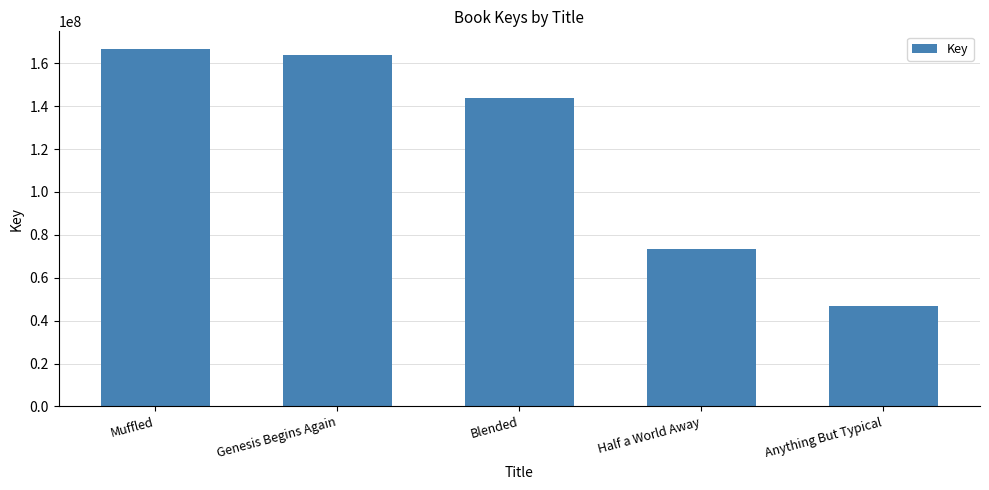

Reading left to right, list all the values displayed in this chart.

166539480	163628046	143940063	73357547	46593613